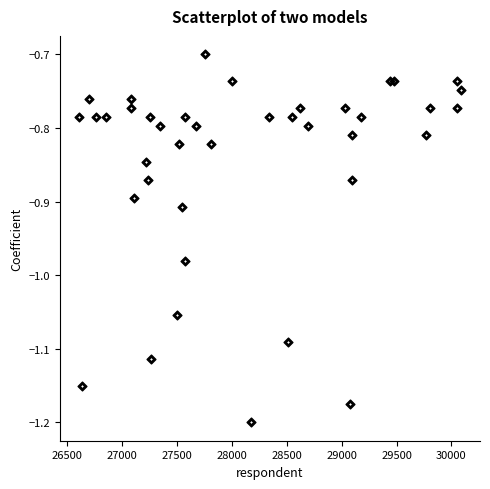

What is the range of X values (max minus min)?

3475.0